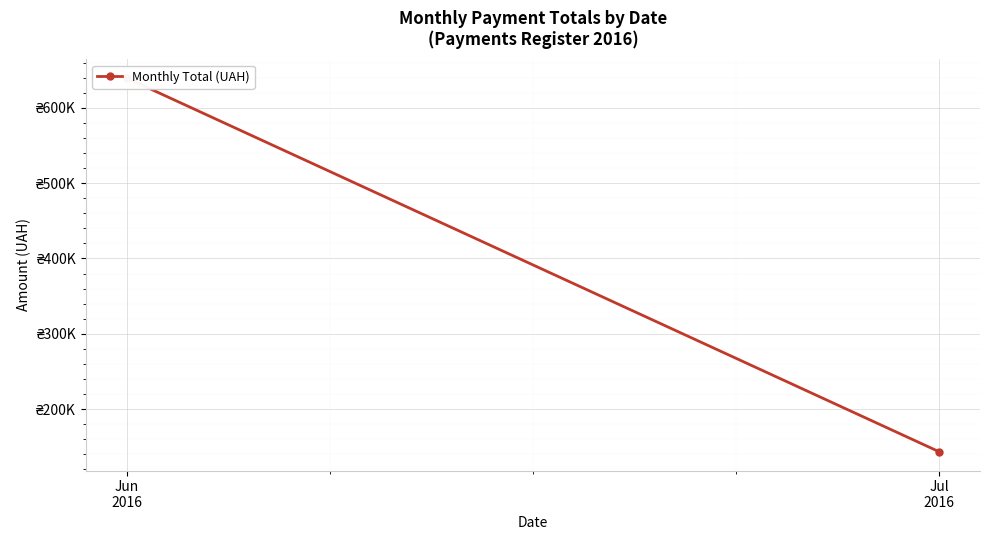

Reading left to right, what are all the values shown in this chart?

639588.1	143365.2